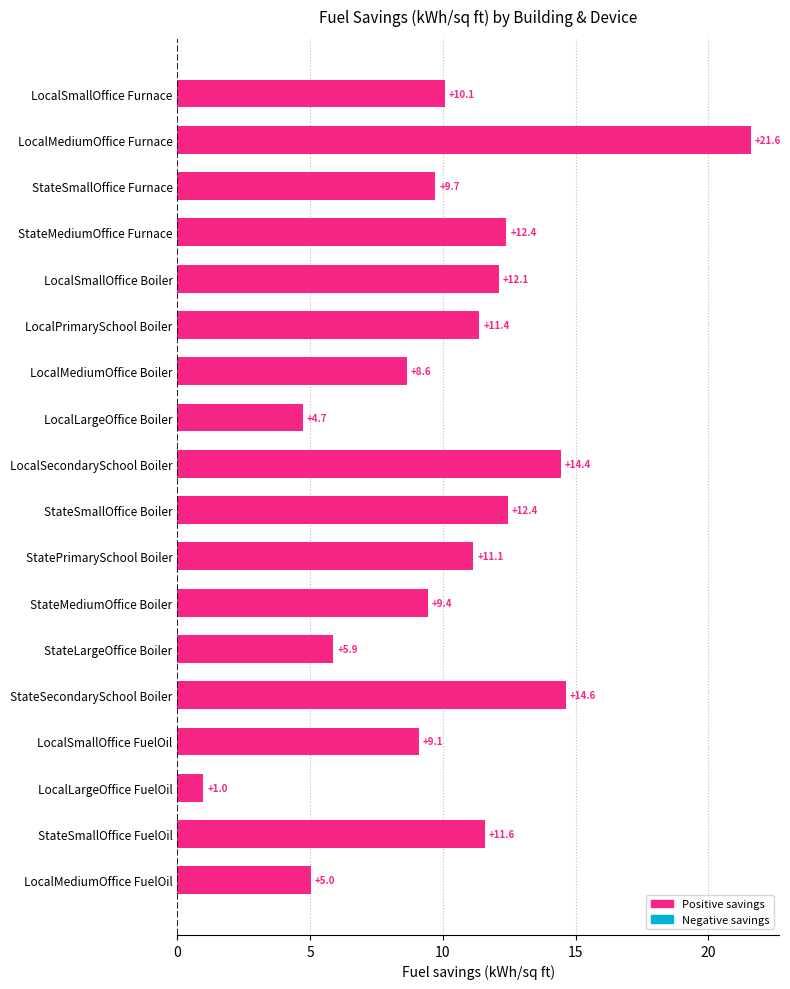

Is it true that the value at StateSmallOffice Furnace is 4.6?

False